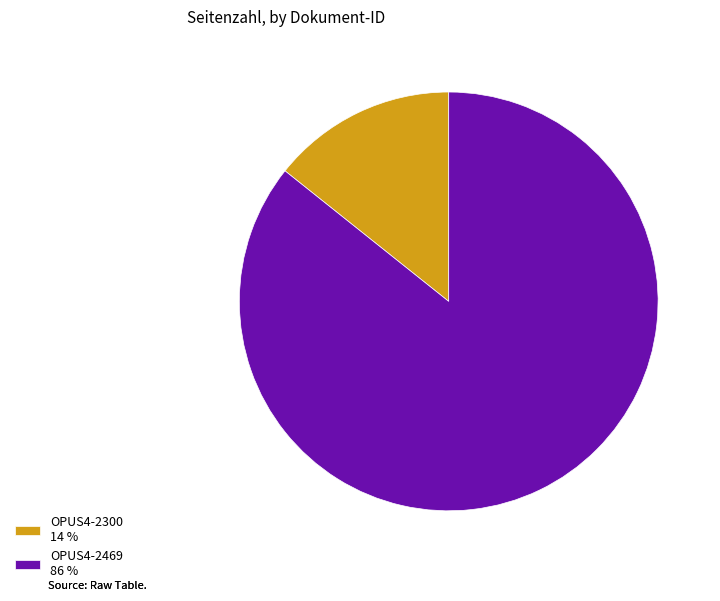

Is the sum of OPUS4-2469 and OPUS4-2300 greater than half?

Yes